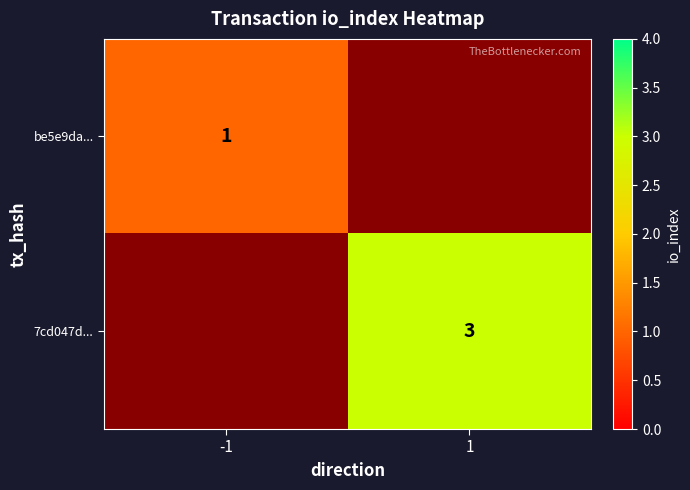

Count the number of data series in this chart.

2